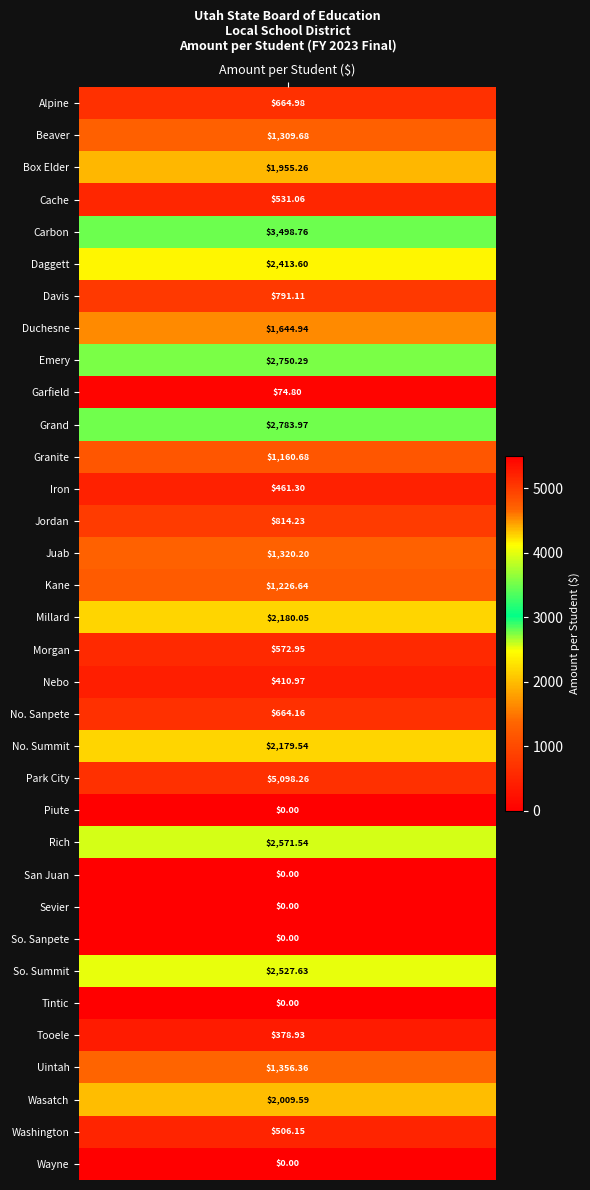

What is the sum of all values?

43857.6